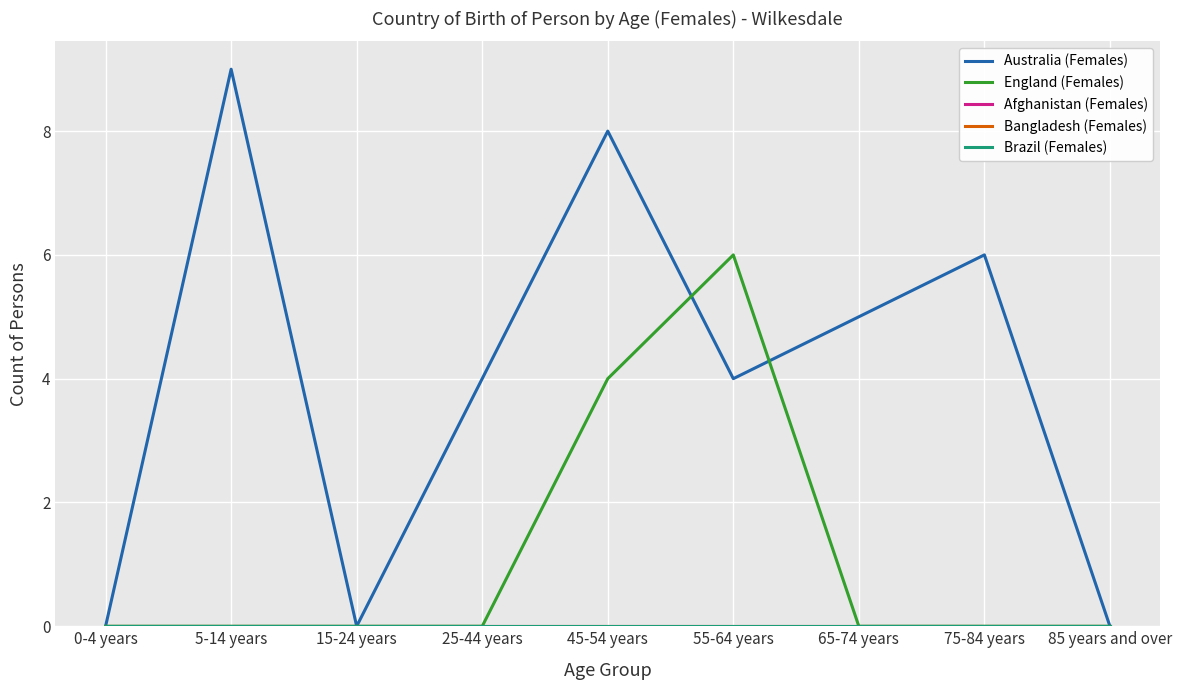

At 75-84 years, list the series in order from largest to smallest.

Australia (Females), England (Females), Afghanistan (Females), Bangladesh (Females), Brazil (Females)